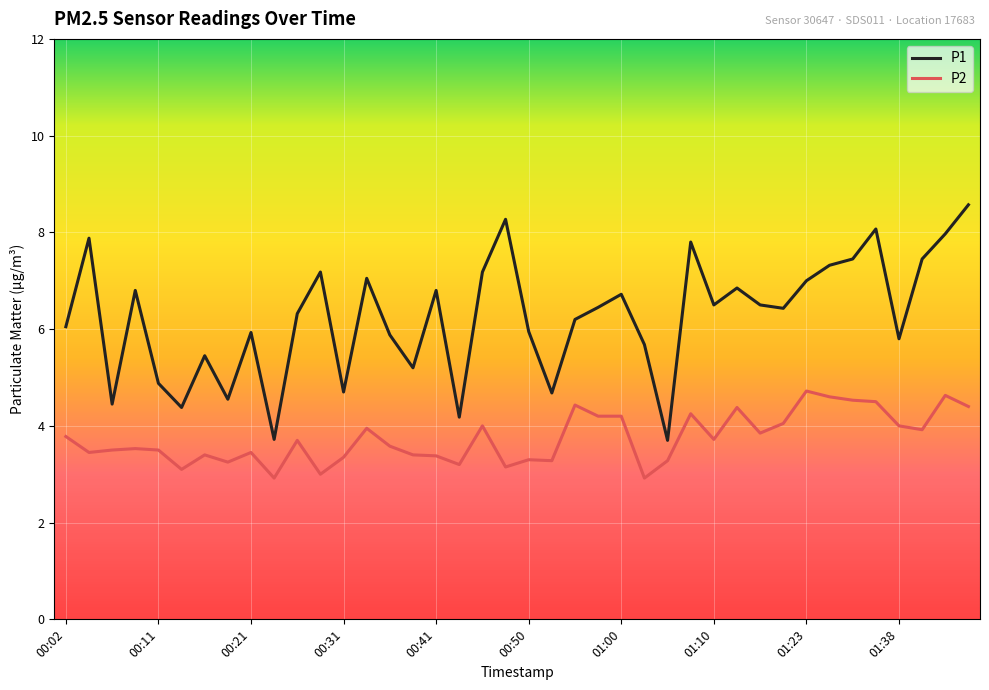

True or false: P2 and P1 cross at least once.

False